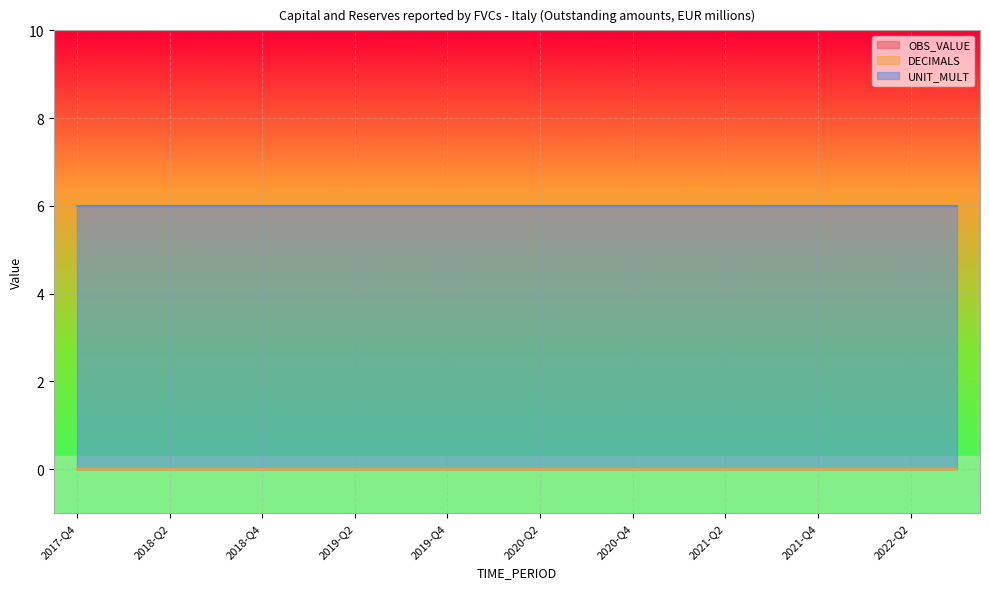

Which series has the widest spread of values?

OBS_VALUE